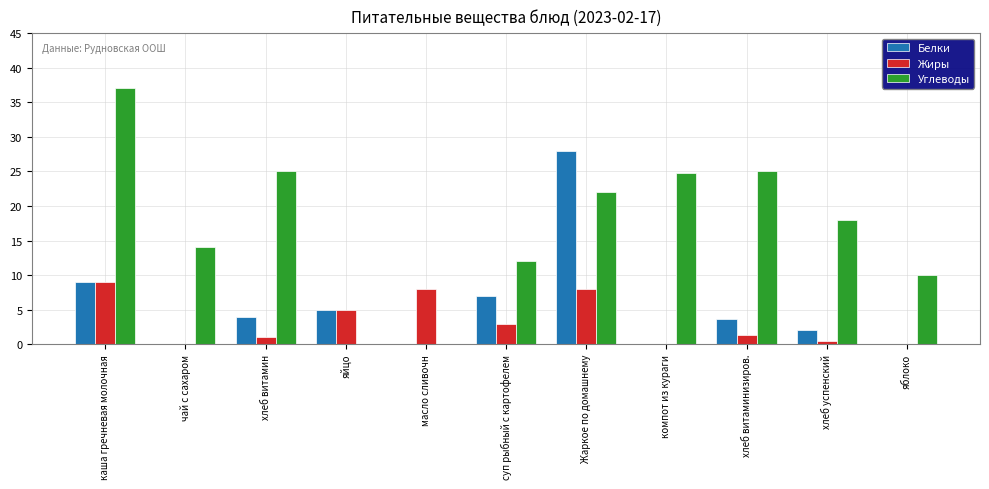

What is the total value across all series at суп рыбный с картофелем?

22.0